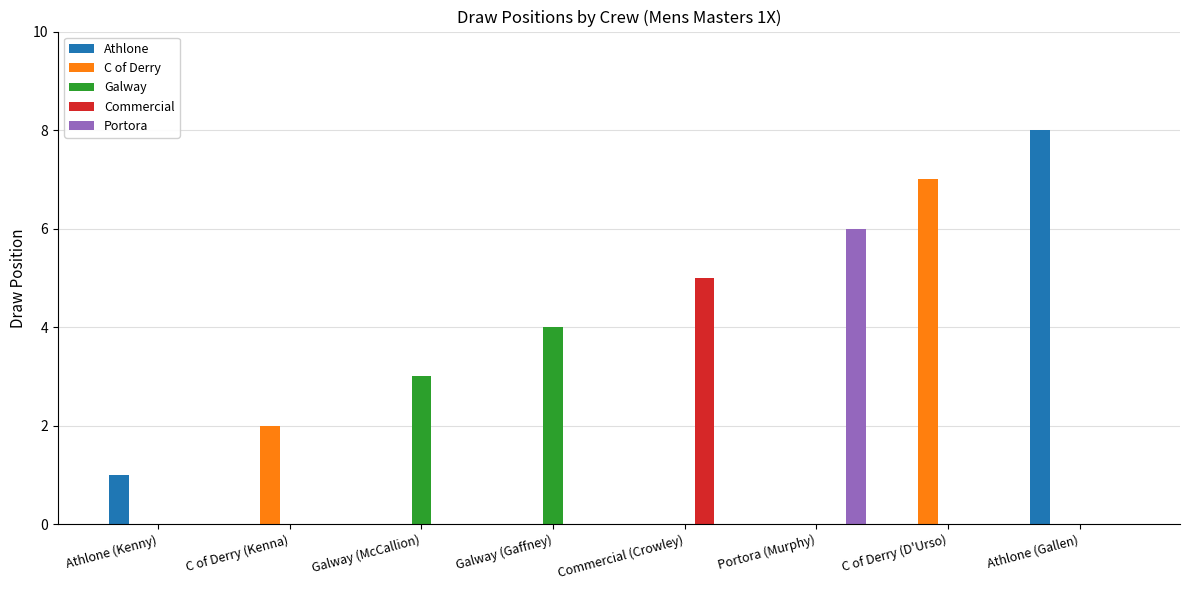

Is the value of Galway at Galway (Gaffney) greater than the value of Athlone at C of Derry (Kenna)?

Yes